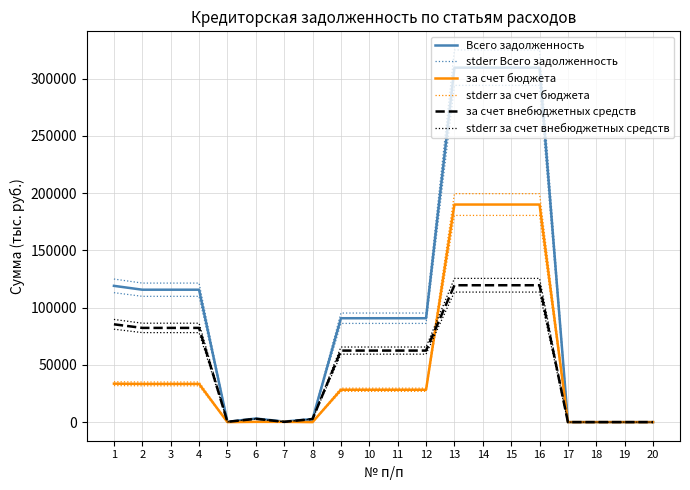

Read the stderr за счет внебюджетных средств value at 15.

125501.2